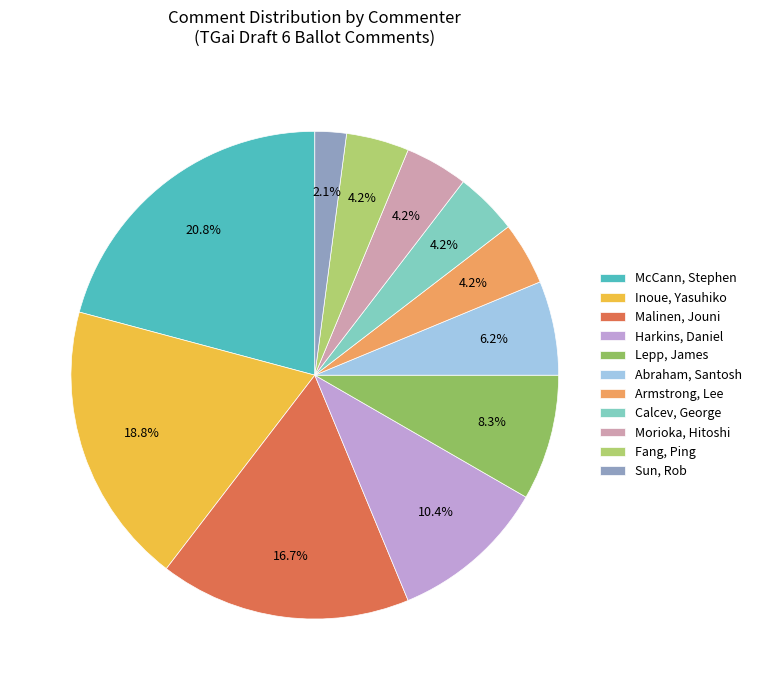

Which category has the biggest portion of the pie?

McCann, Stephen